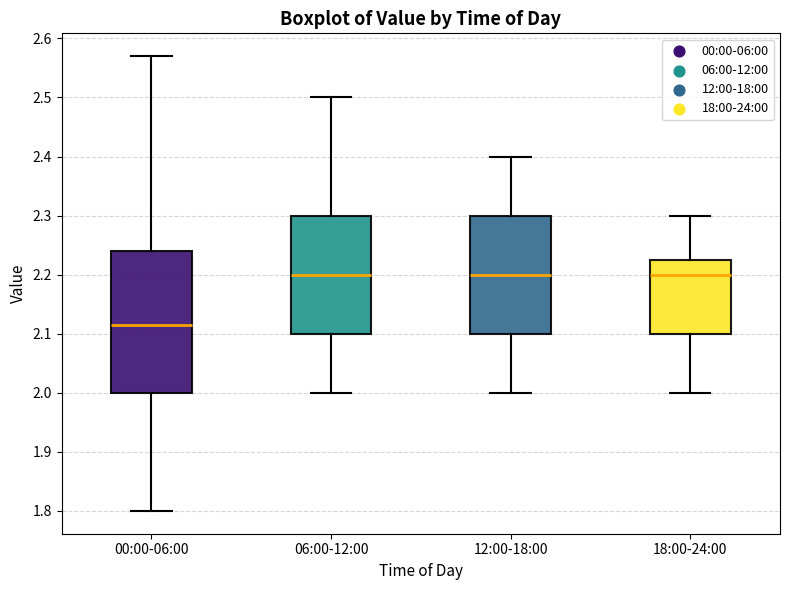

Where is the lower edge of the box for 18:00-24:00 on the y-axis? The values are not printed on the chart, so give them approximately, as read against the axis.

2.10